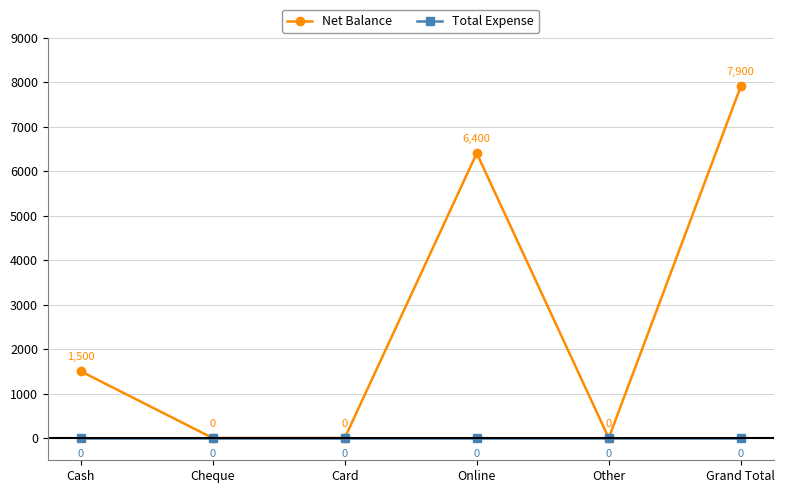

What are all the series names shown in the legend?

Net Balance, Total Expense